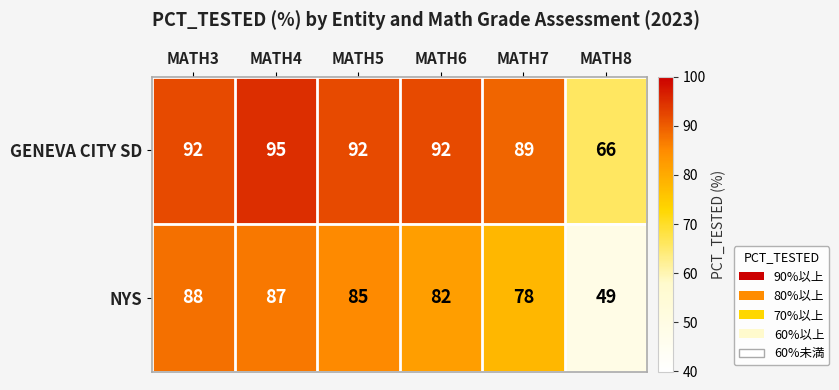

The GENEVA CITY SD series shows 95 at MATH4. True or false?

True